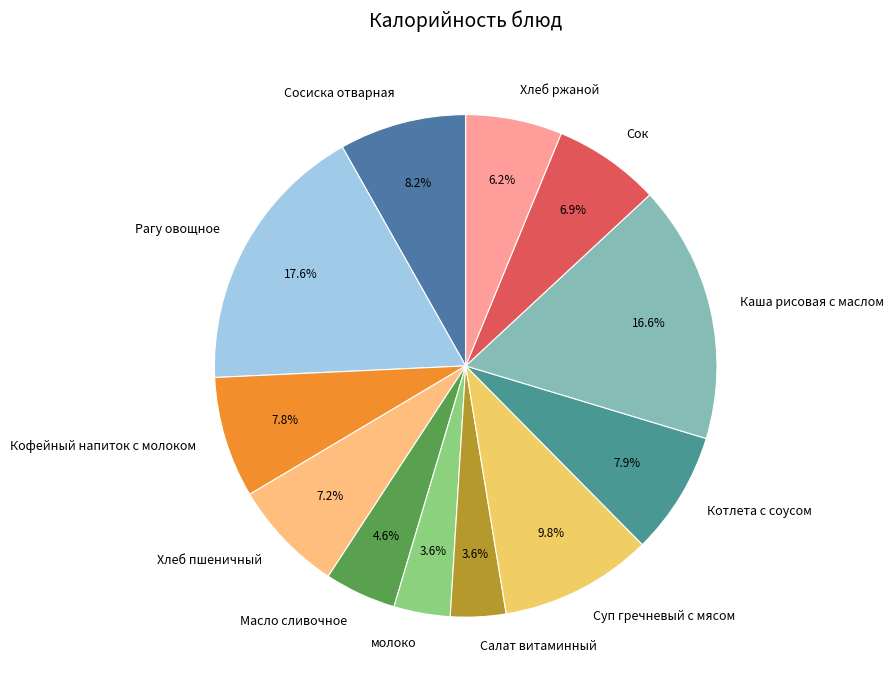

Count the number of slices in the pie.

12